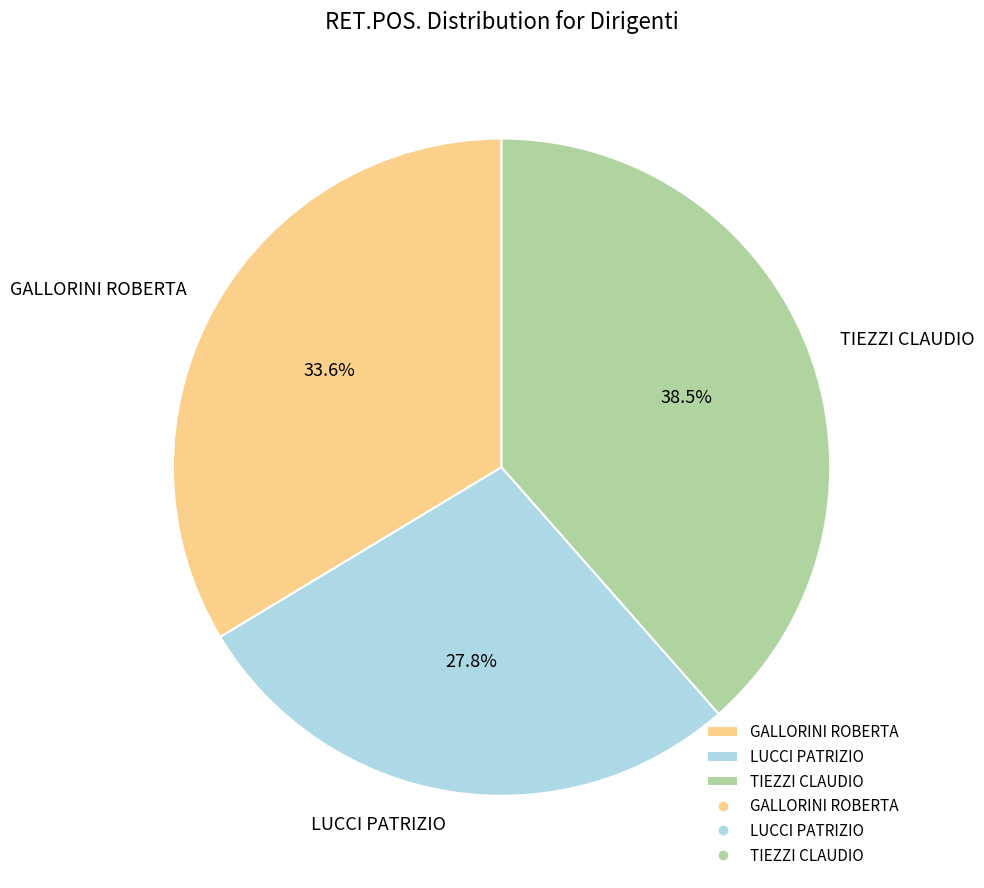

How many slices are in this pie chart?

3